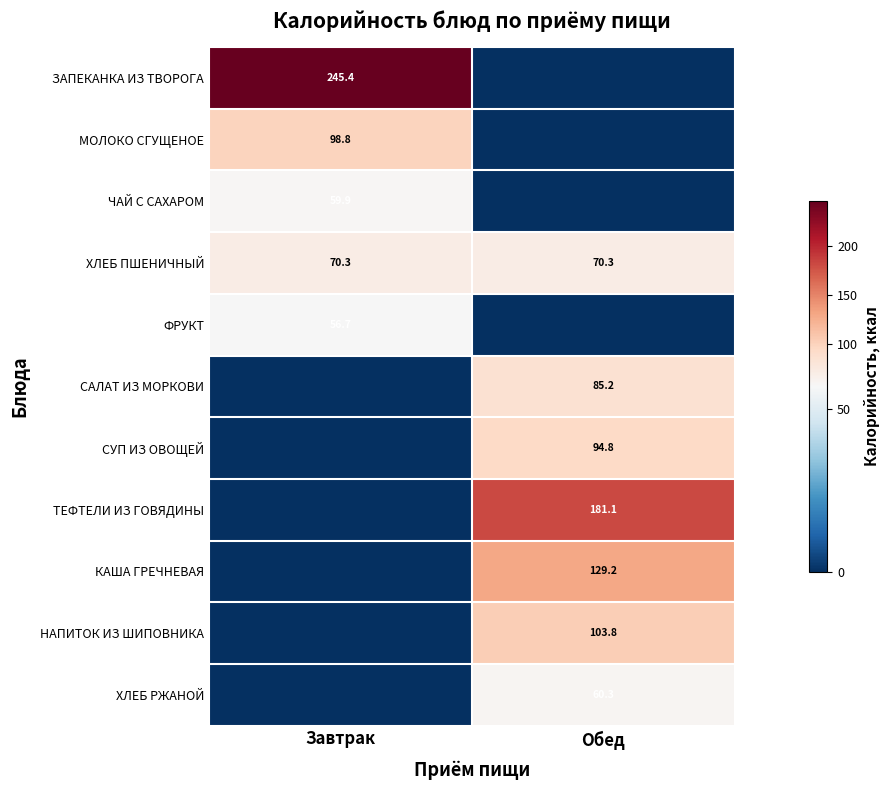

True or false: КАША ГРЕЧНЕВАЯ has a value of 129.2 at Обед.

True